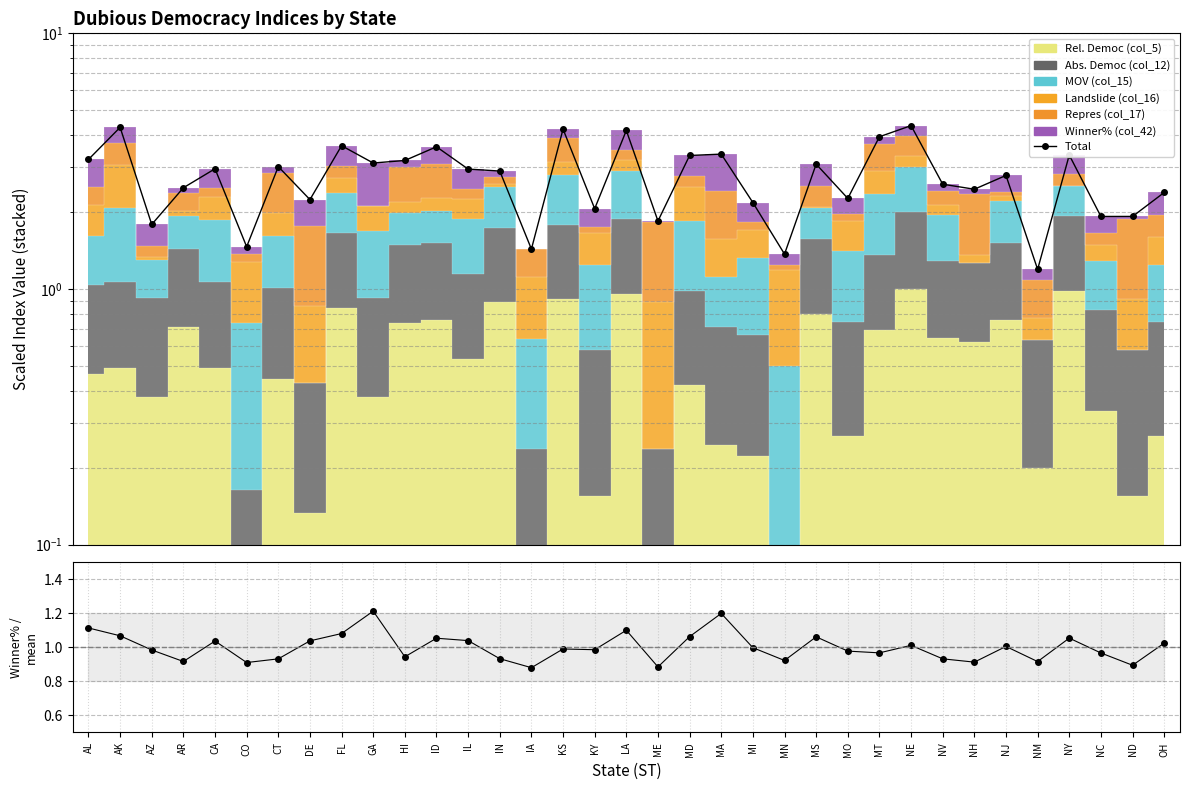

What is the difference between the Winner% / mean values at NH and OH?

0.1